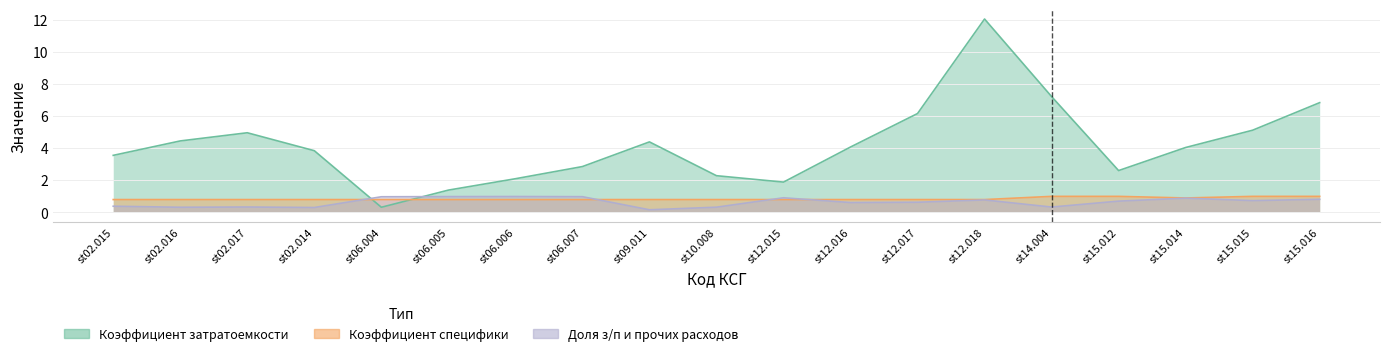

Reading right to left, transcribe all the data shown in this chart.

Коэффициент затратоемкости: 6.8	5.1	4.0	2.6	7.2	12.1	6.2	4.1	1.9	2.3	4.4	2.9	2.1	1.4	0.3	3.9	5.0	4.5	3.6
Коэффициент специфики: 1.0	1.0	0.9	1.0	1.0	0.8	0.8	0.8	0.8	0.8	0.8	0.8	0.8	0.8	0.8	0.8	0.8	0.8	0.8
Доля з/п и прочих расходов: 0.8	0.7	0.9	0.7	0.3	0.8	0.6	0.6	0.9	0.3	0.2	1.0	1.0	1.0	1.0	0.3	0.3	0.3	0.4